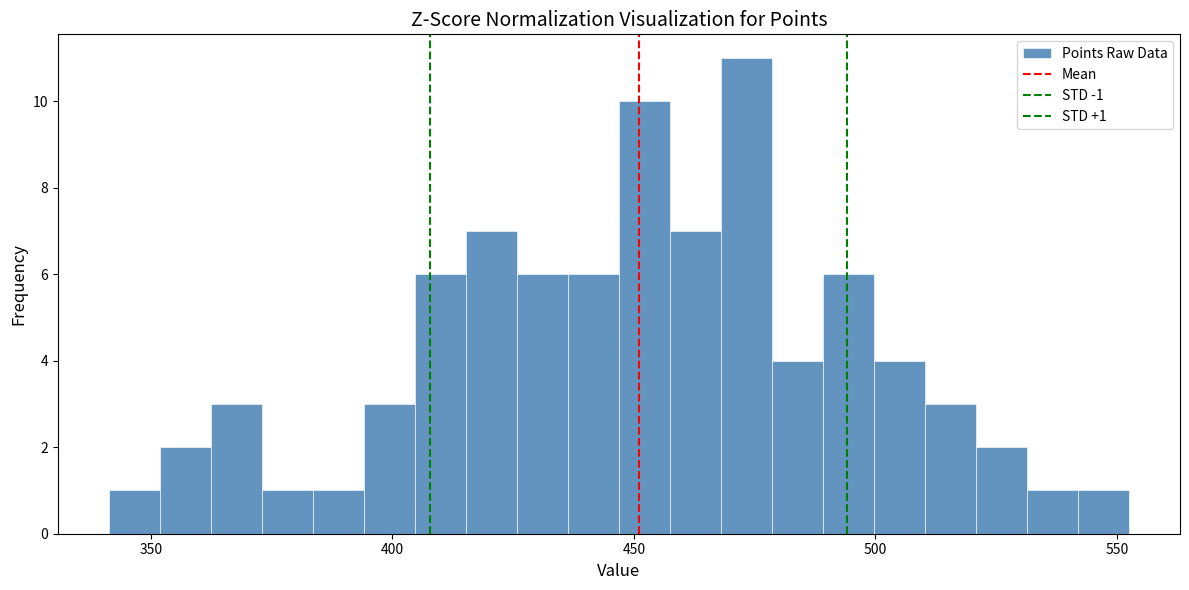

Around what value on the x-axis is the tallest bar? Give the approximate position of its centre, as read against the axis.

475